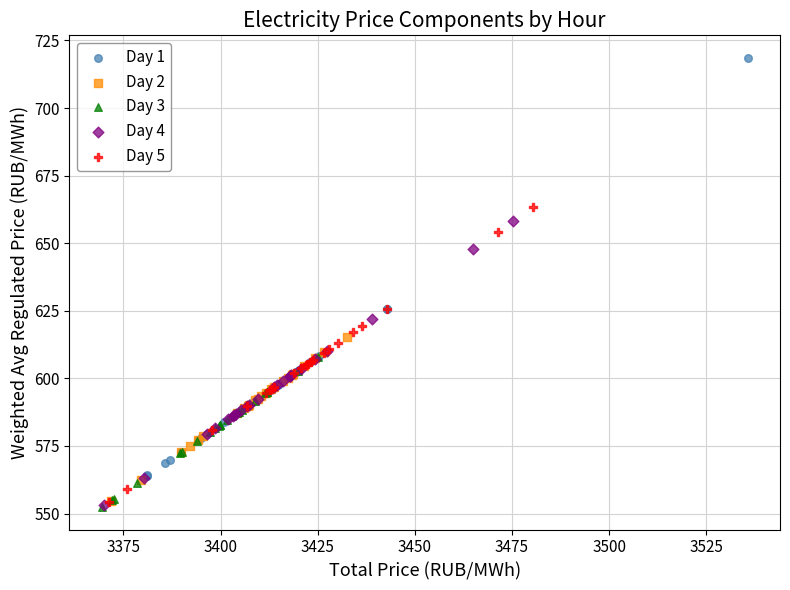

What are all the series names shown in the legend?

Day 1, Day 2, Day 3, Day 4, Day 5